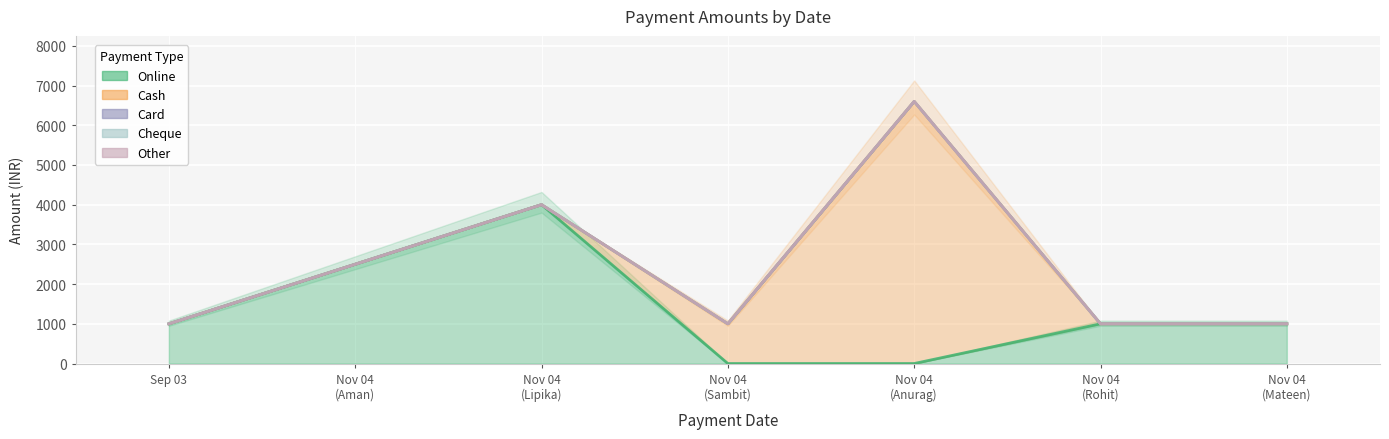

Where is the first local maximum for Cash?

04-11-2024 (Anurag)